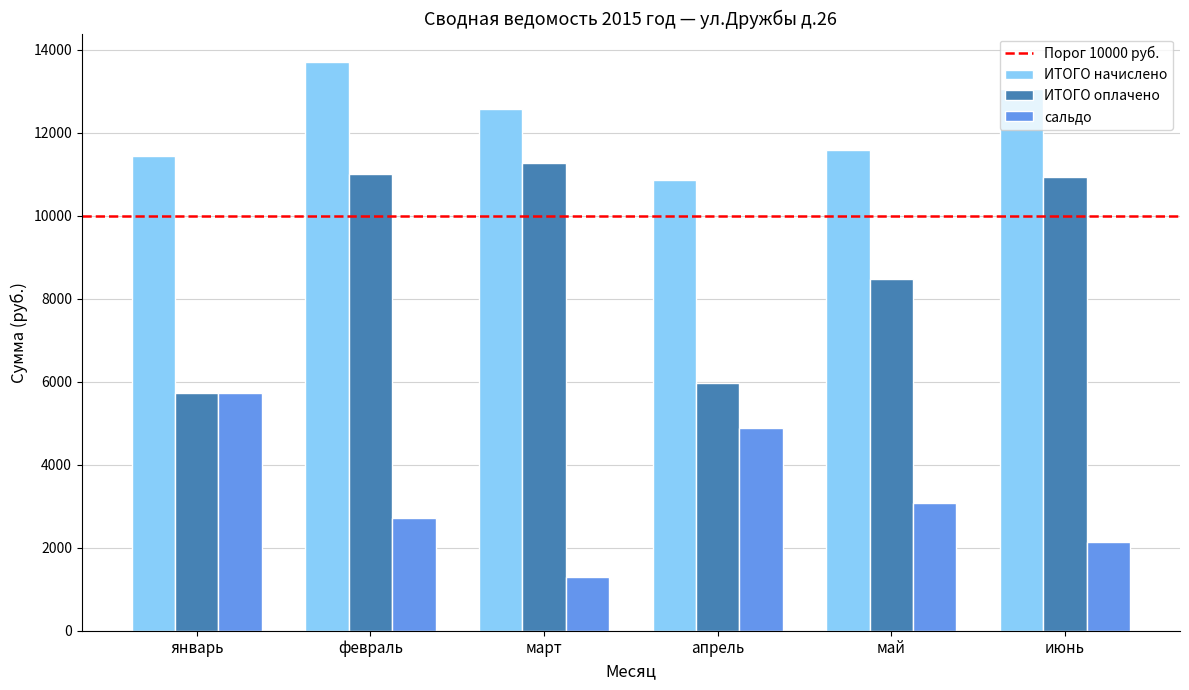

Reading left to right, list all the values displayed in this chart.

ИТОГО начислено: 11436.3	13700.0	12568.1	10845.8	11568.7	13050.1
ИТОГО оплачено: 5717.8	10991.9	11278.1	5966.0	8484.0	10923.7
сальдо: 5718.5	2708.1	1290.0	4879.8	3084.7	2126.4